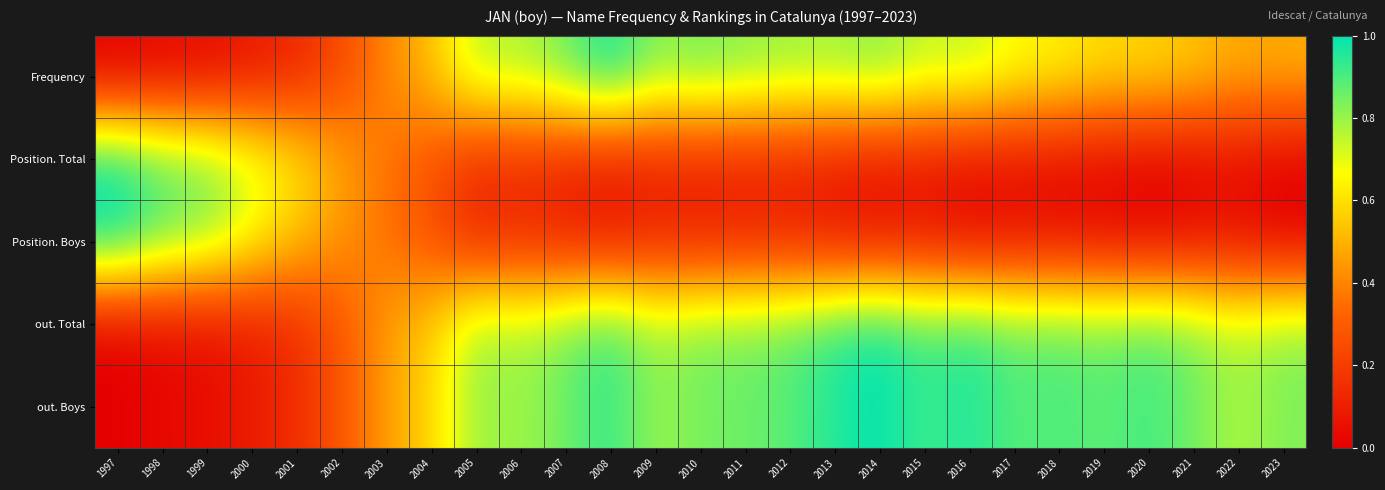

Which has a higher value, 1998 or 2023?

2023